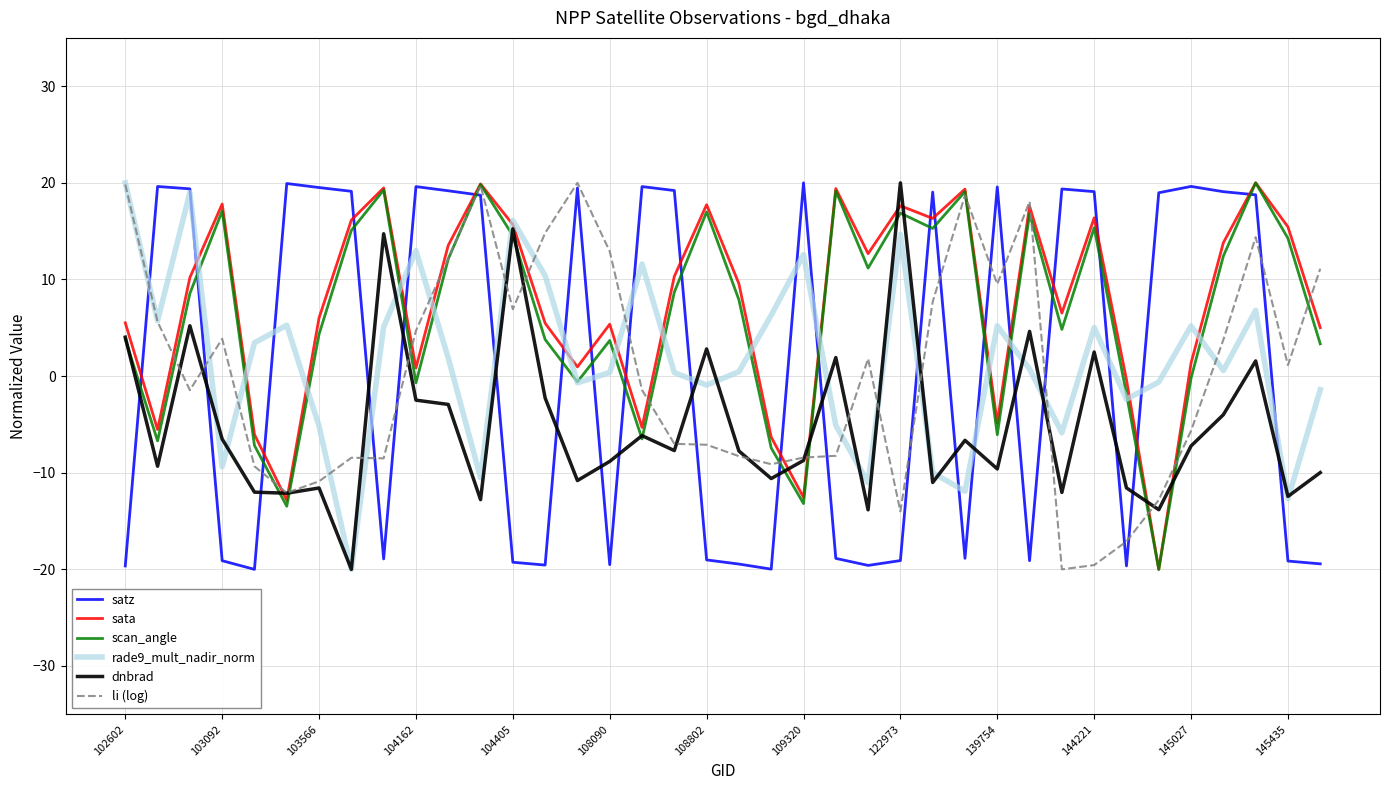

True or false: dnbrad and satz intersect in this chart.

True